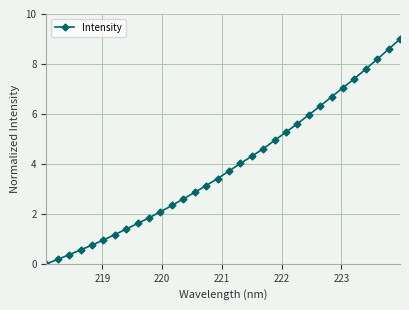

How many data points are less than 3?

14